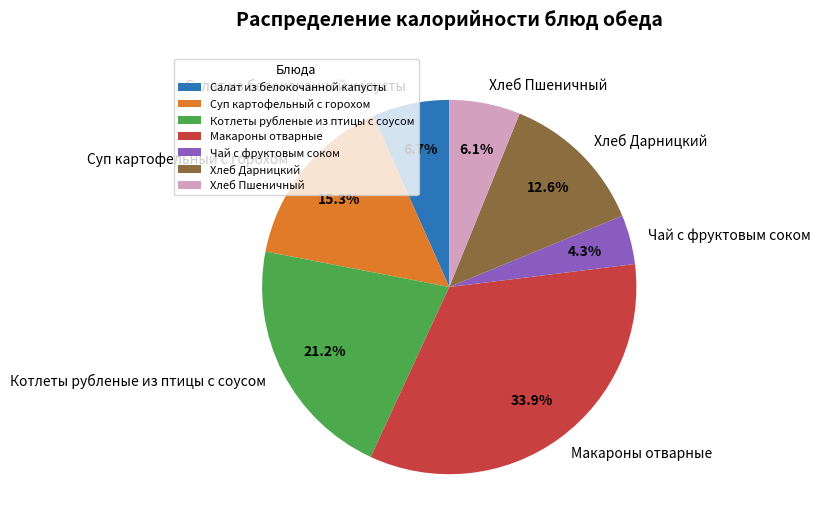

Which has a higher value, Салат из белокочанной капусты or Макароны отварные?

Макароны отварные